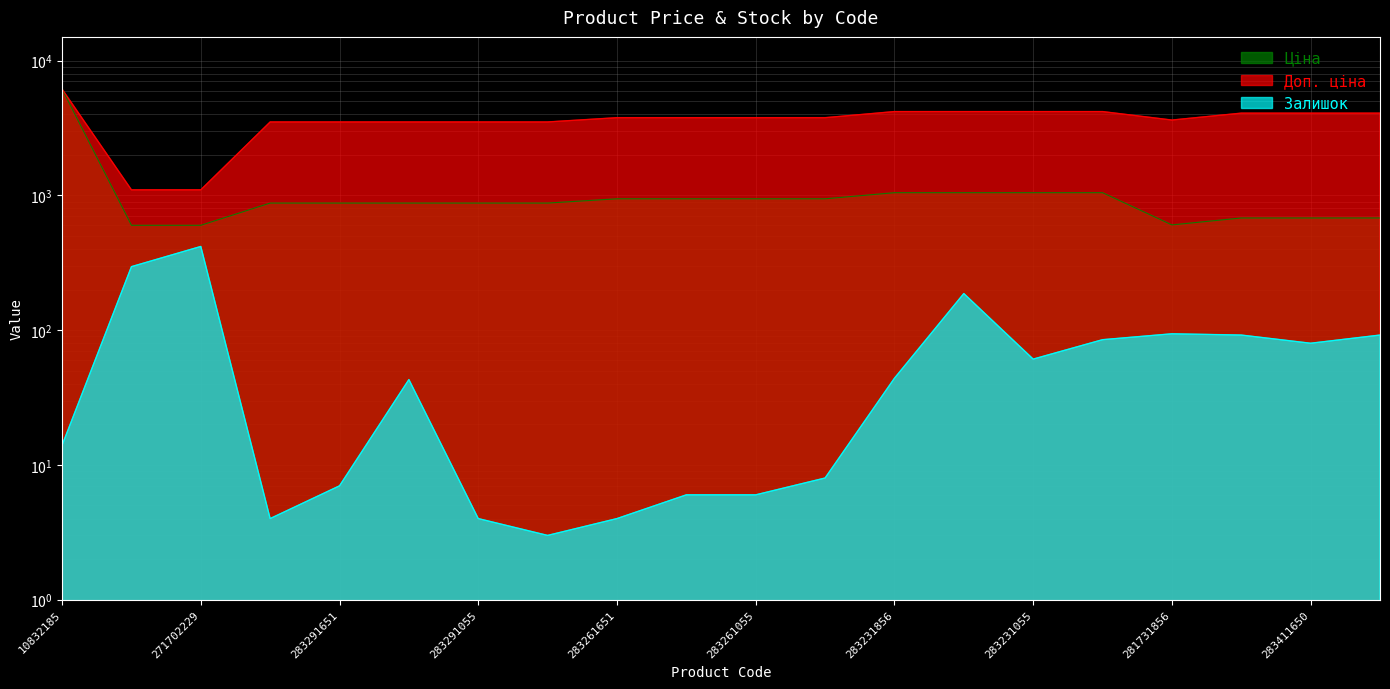

How many interior local valleys does the Доп. ціна series have?

1